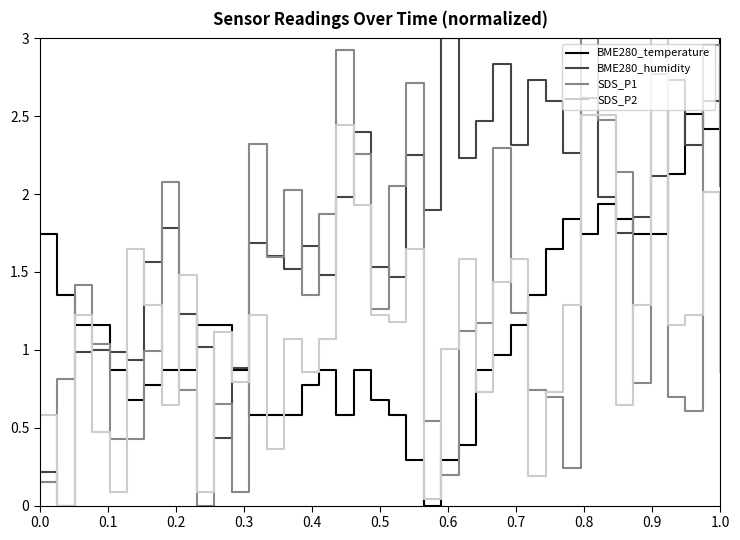

True or false: BME280_temperature and SDS_P2 intersect in this chart.

True